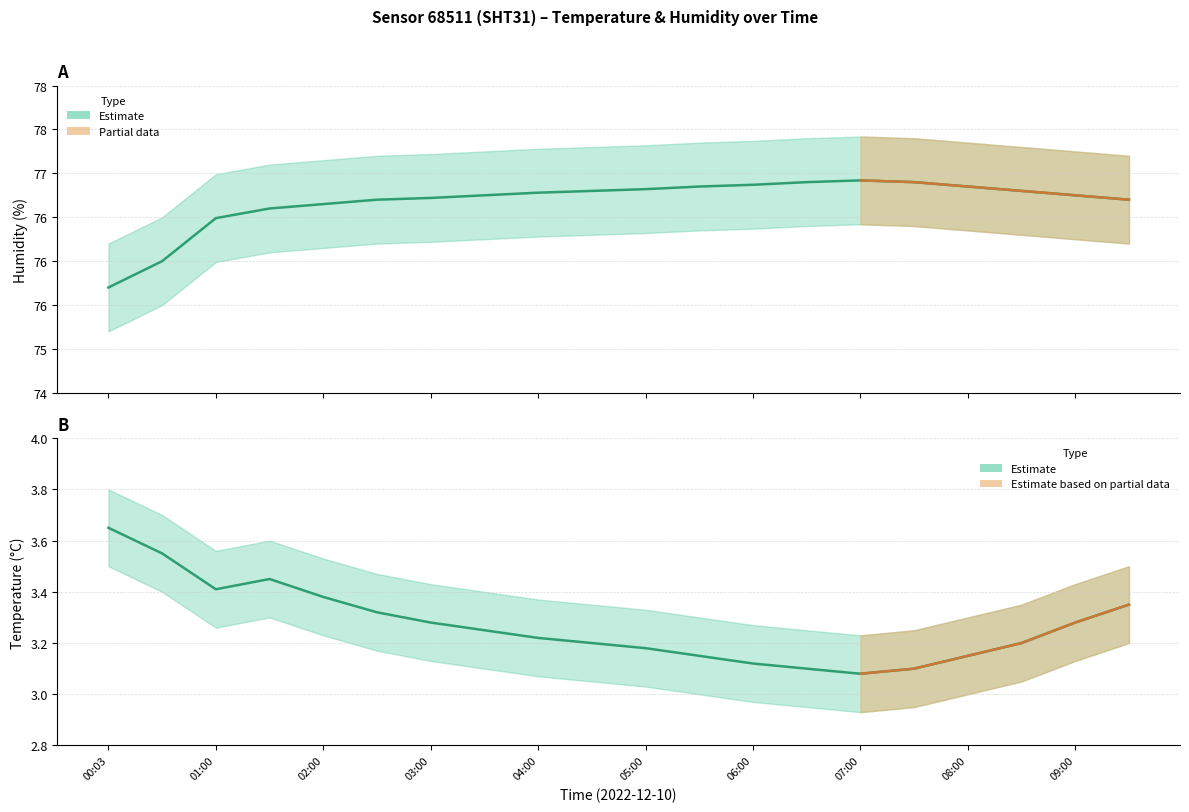

What is the difference between the humidity_lower values at 08:00 and 00:03?

1.1